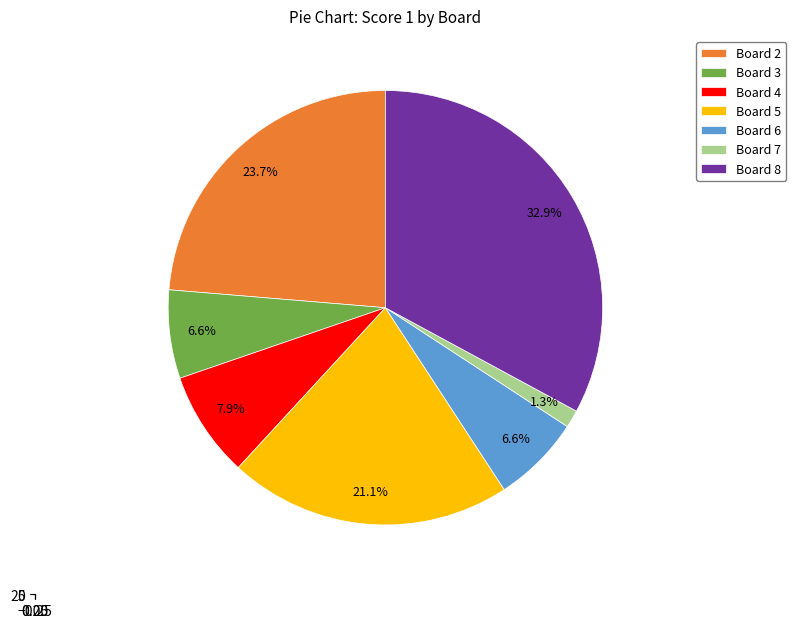

True or false: 1 accounts for 0% of the total.

True